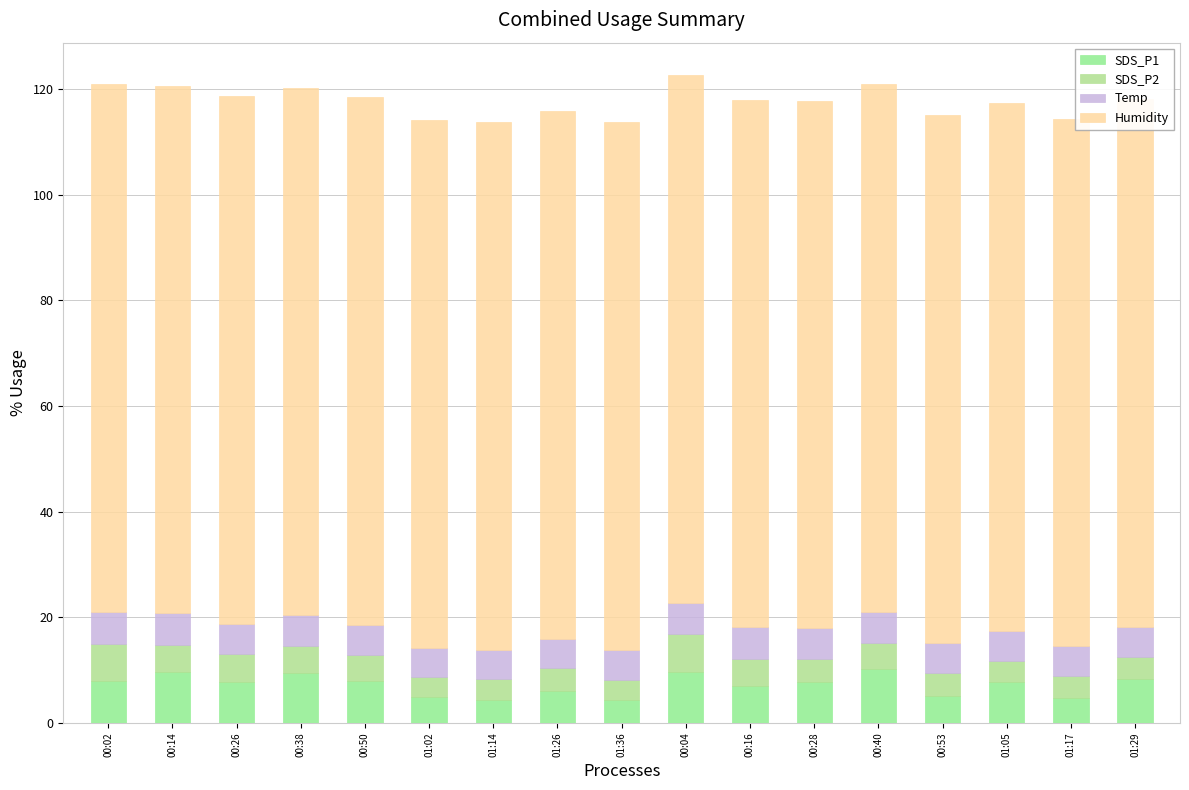

Reading right to left, transcribe all the data shown in this chart.

SDS_P1: 01:29=8.3	01:17=4.7	01:05=7.7	00:53=5.0	00:40=10.1	00:28=7.8	00:16=7.0	00:04=9.7	01:36=4.3	01:26=6.1	01:14=4.3	01:02=5.0	00:50=8.0	00:38=9.5	00:26=7.7	00:14=9.7	00:02=8.0
SDS_P2: 01:29=4.3	01:17=4.2	01:05=4.1	00:53=4.4	00:40=5.1	00:28=4.3	00:16=5.2	00:04=7.1	01:36=3.9	01:26=4.2	01:14=3.9	01:02=3.7	00:50=4.8	00:38=5.1	00:26=5.3	00:14=5.1	00:02=7.0
Temp: 01:29=5.7	01:17=5.6	01:05=5.6	00:53=5.7	00:40=5.8	00:28=5.8	00:16=5.9	00:04=6.0	01:36=5.6	01:26=5.6	01:14=5.6	01:02=5.6	00:50=5.7	00:38=5.8	00:26=5.8	00:14=5.9	00:02=6.0
Humidity: 01:29=99.9	01:17=99.9	01:05=99.9	00:53=99.9	00:40=99.9	00:28=99.9	00:16=99.9	00:04=99.9	01:36=99.9	01:26=99.9	01:14=99.9	01:02=99.9	00:50=99.9	00:38=99.9	00:26=99.9	00:14=99.9	00:02=99.9